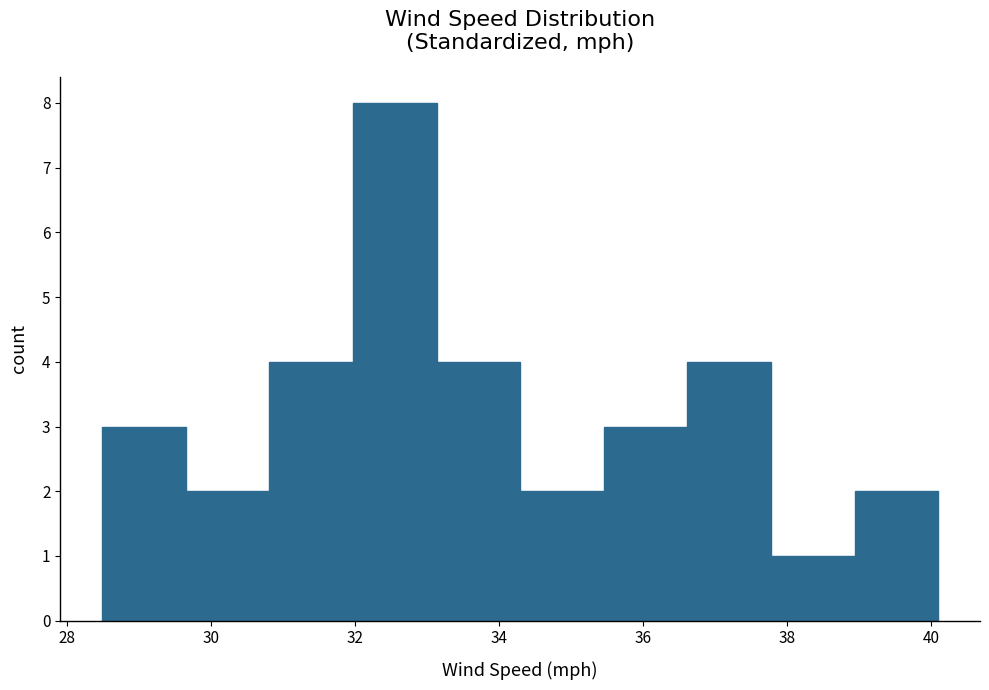

Reading left to right, transcribe this chart: for each bar, give the range it covers on the x-axis and its height. Neither the bar edges nor the heights are printed on the chart, so give them approximately, as read against the axes.

28.4 to 29.6: 3
29.6 to 30.8: 2
30.8 to 32.0: 4
32.0 to 33.2: 8
33.2 to 34.2: 4
34.2 to 35.4: 2
35.4 to 36.6: 3
36.6 to 37.8: 4
37.8 to 39.0: 1
39.0 to 40.0: 2